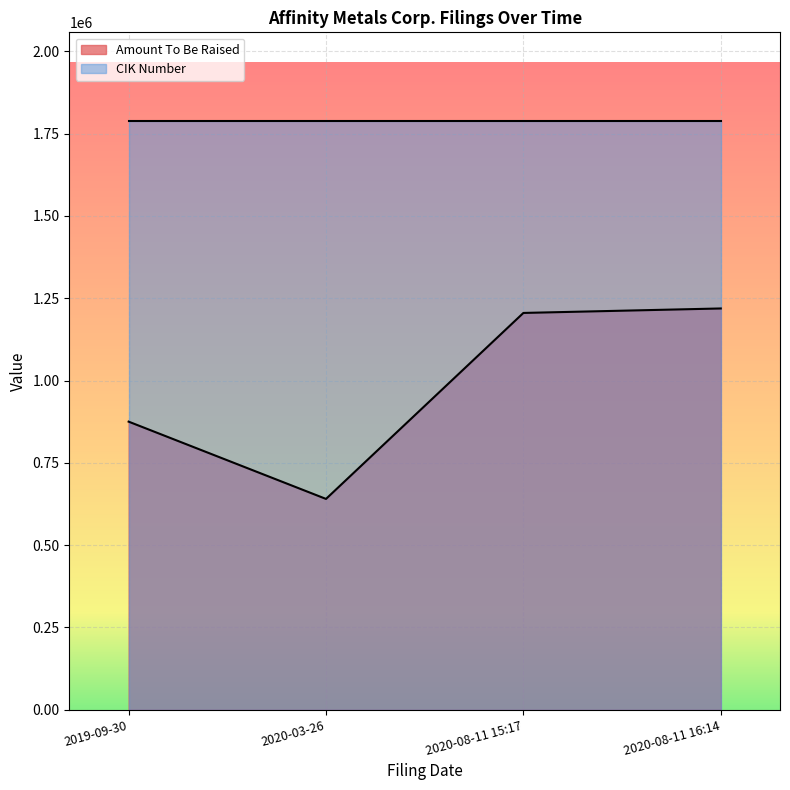

What is the maximum value shown in the chart?

1789630